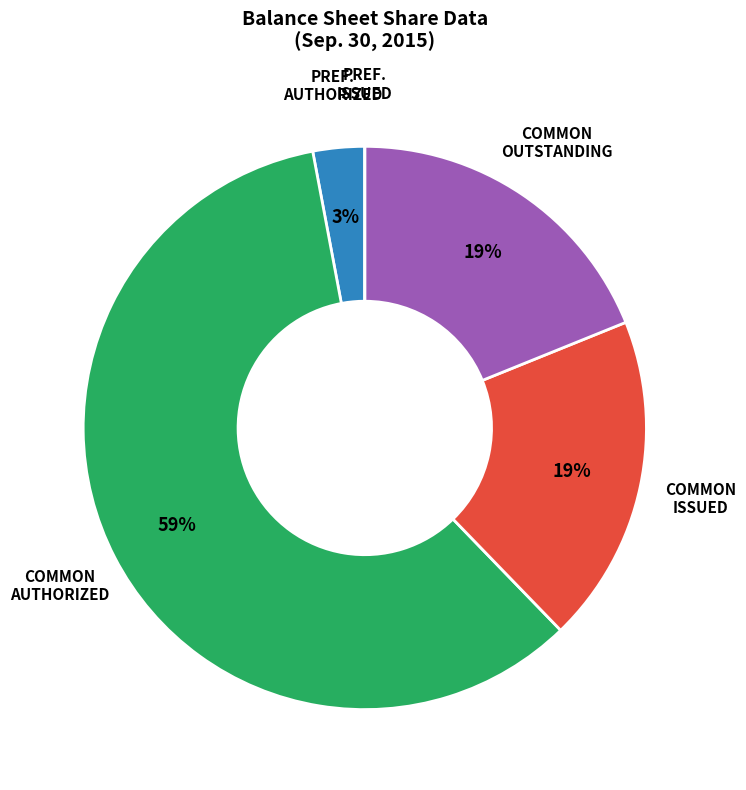

To the nearest percent, what is the average slice percentage?

20%